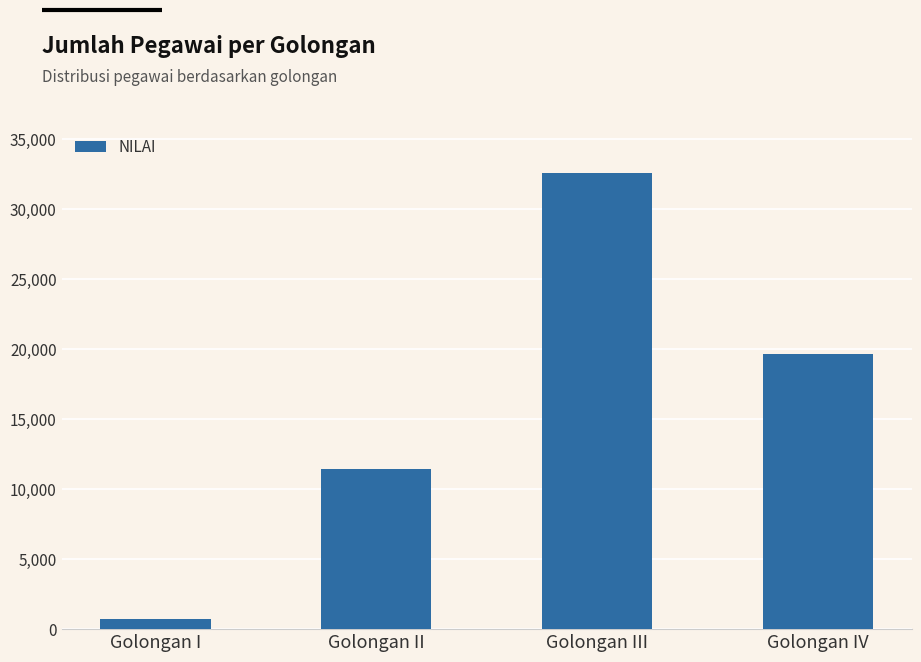

How many categories are shown in the chart?

4